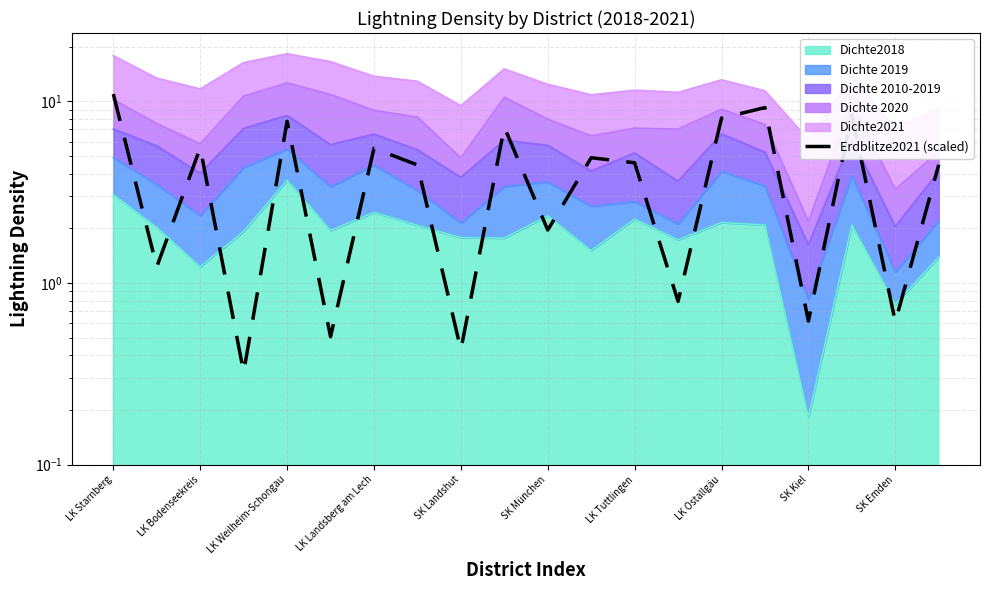

Rank the categories by value from highest to lowest.

LK Starnberg, 15, 17, 14, SK Landshut, SK Emden, LK Weilheim-Schongau, LK Tuttlingen, 11, 12, 19, LK Ostallgäu, 10, LK Bodenseekreis, 13, 16, 18, SK München, SK Kiel, LK Landsberg am Lech